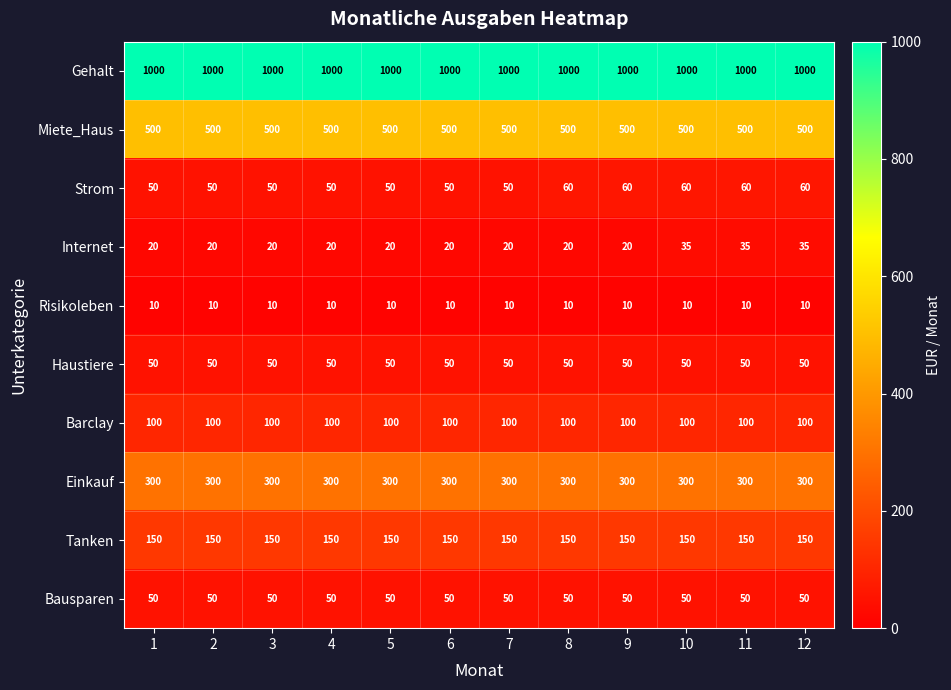

What is the minimum value for Bausparen?

50